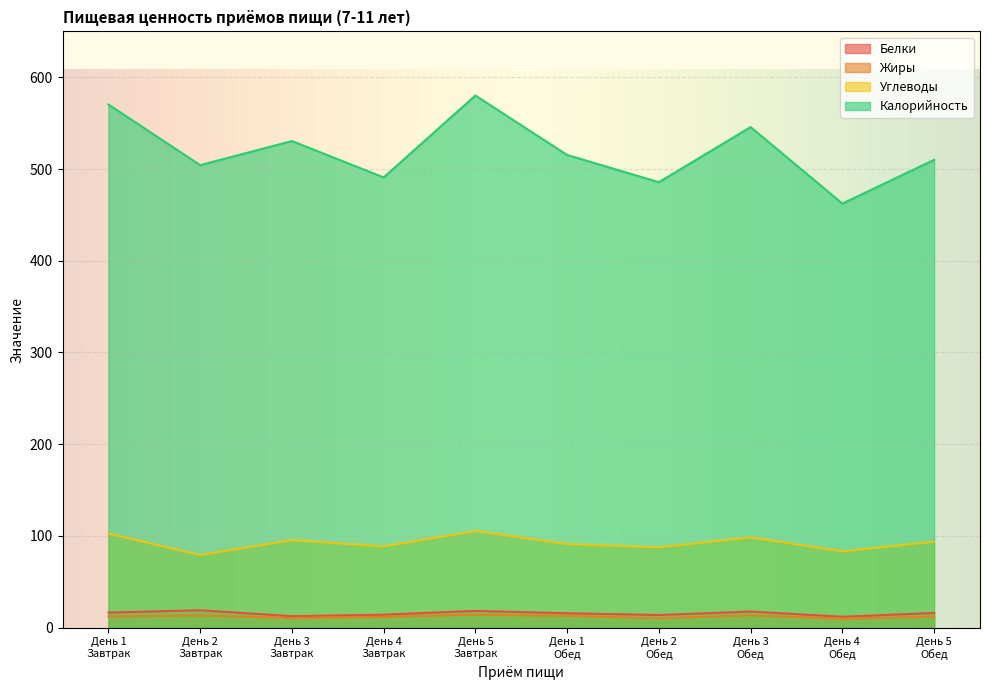

At which category does Углеводы reach its first local peak?

День 3
Завтрак